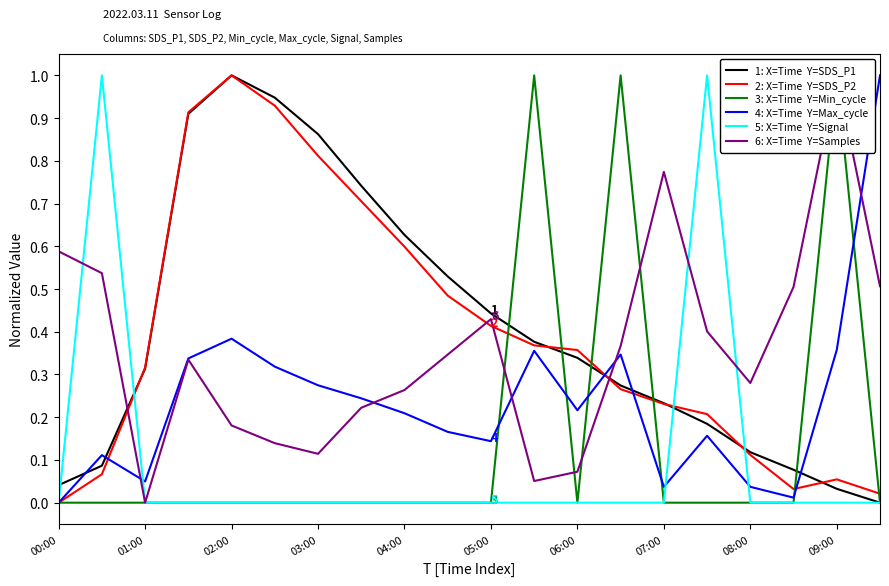

True or false: 6: X=Time  Y=Samples has a value of 0.4 at 15.

True